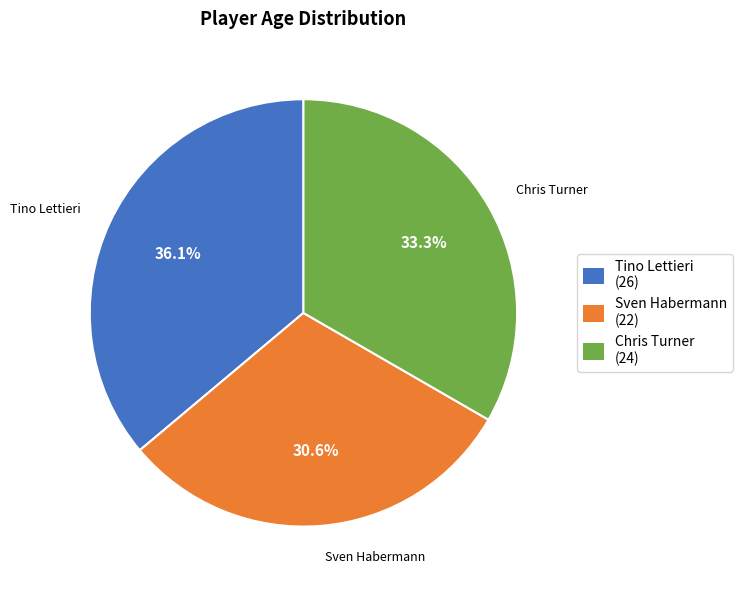

Is there any slice that represents more than half of the pie?

No